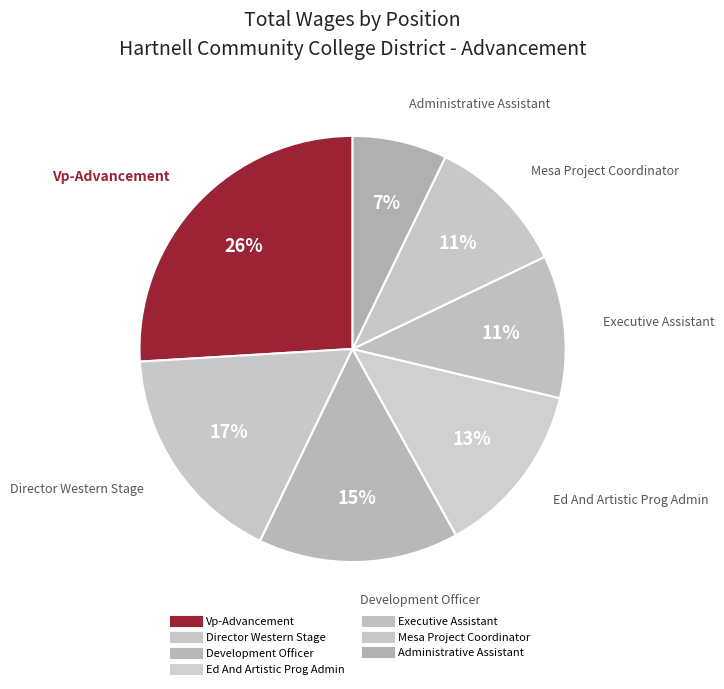

True or false: Director Western Stage accounts for 22% of the total.

False